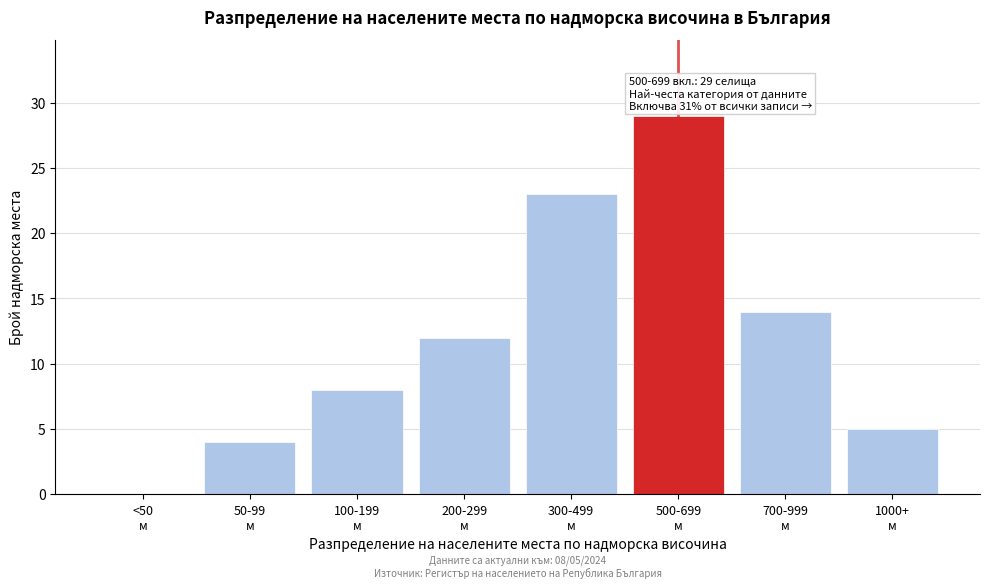

What is the maximum value shown in the chart?

29